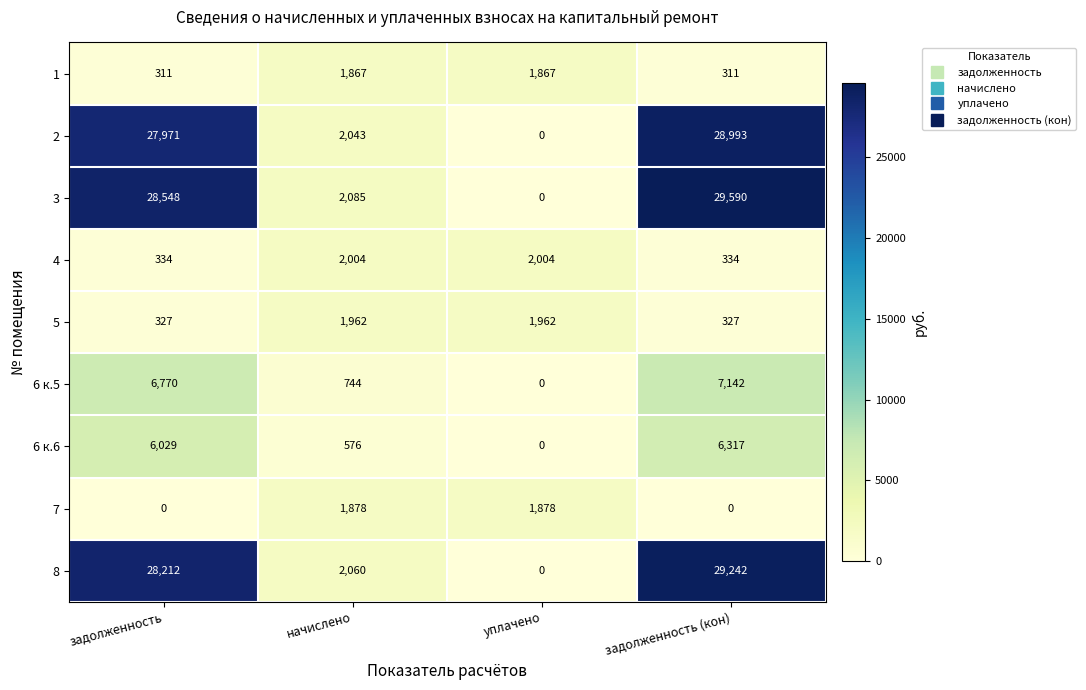

What is the maximum value shown in the chart?

29590